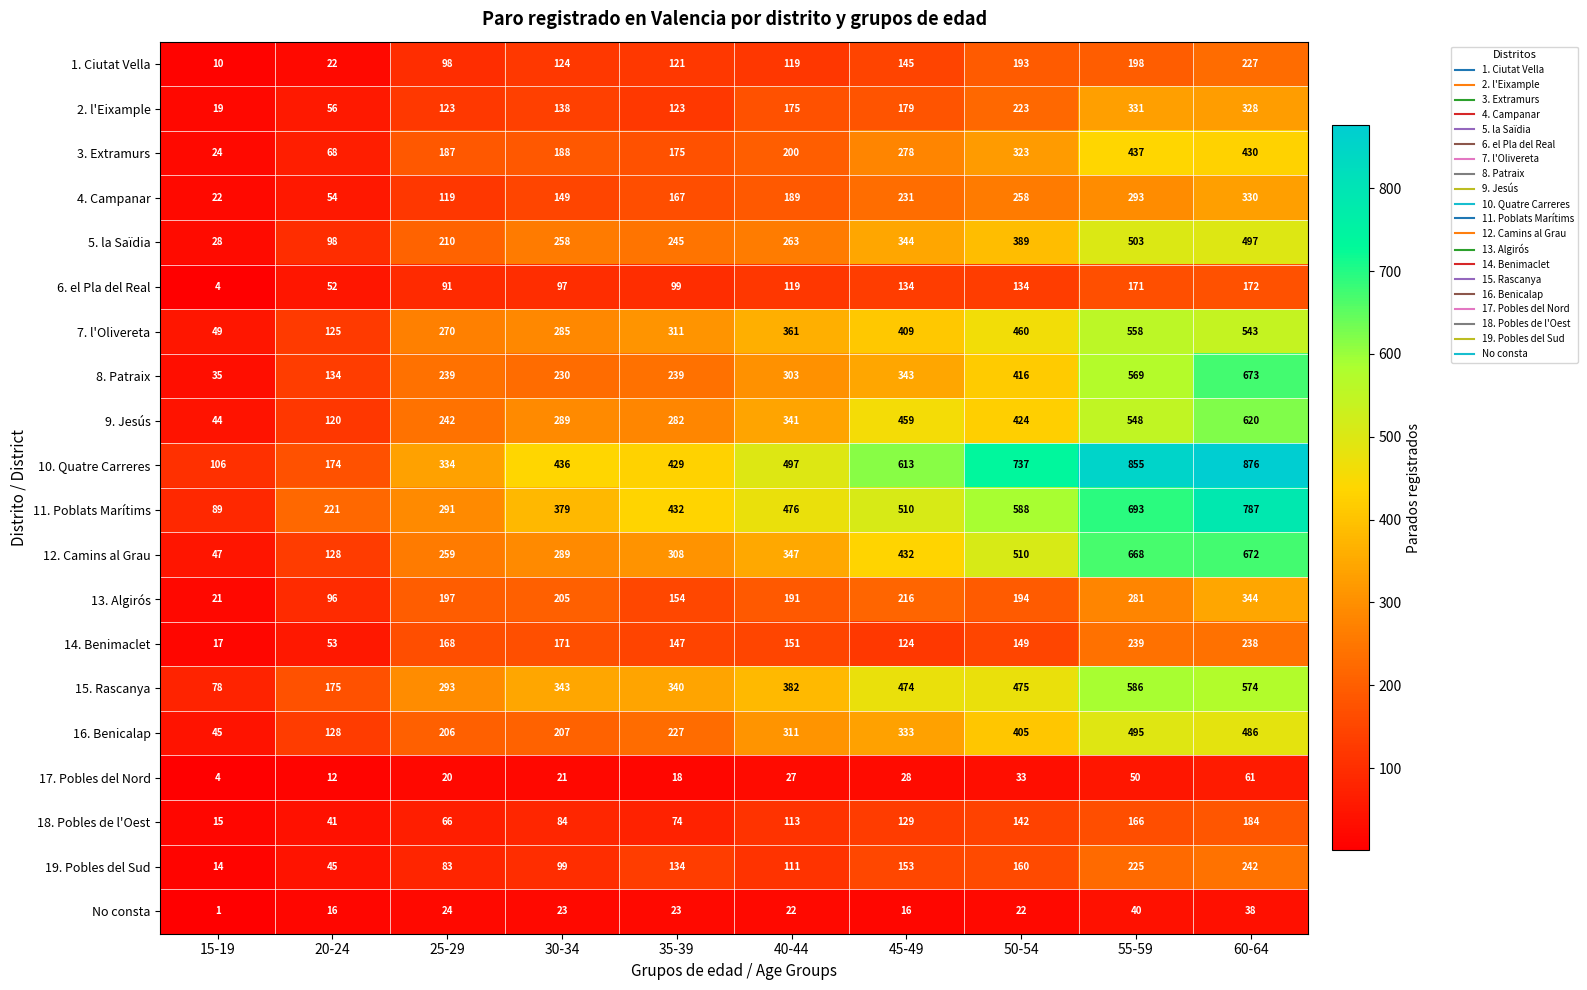

Which series has the largest total across all categories?

10. Quatre Carreres